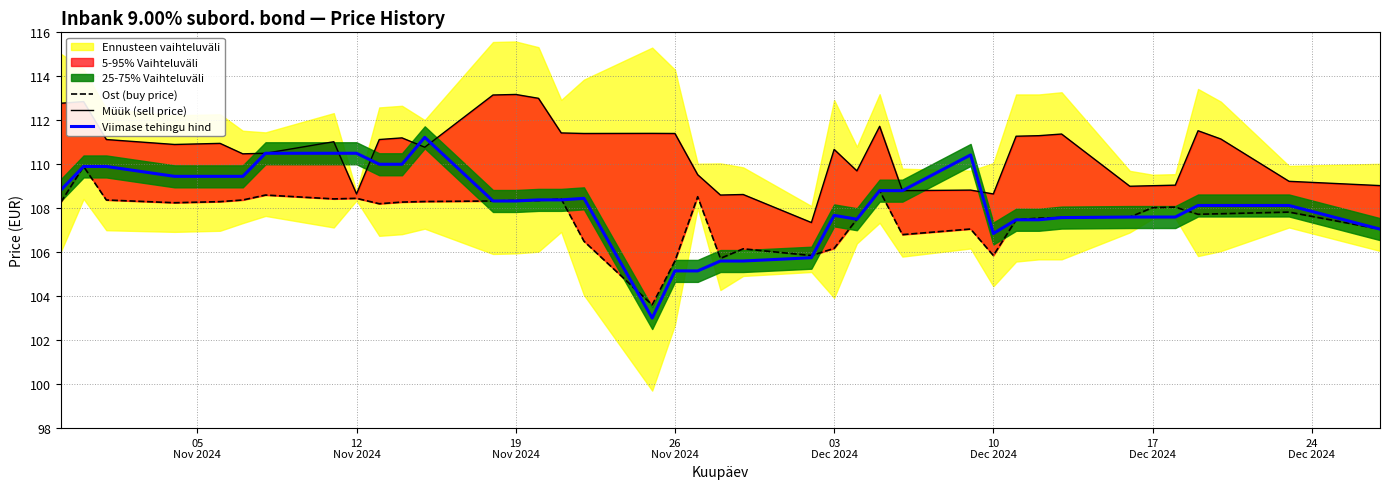

What is the maximum value for Viimase tehingu hind?

111.2